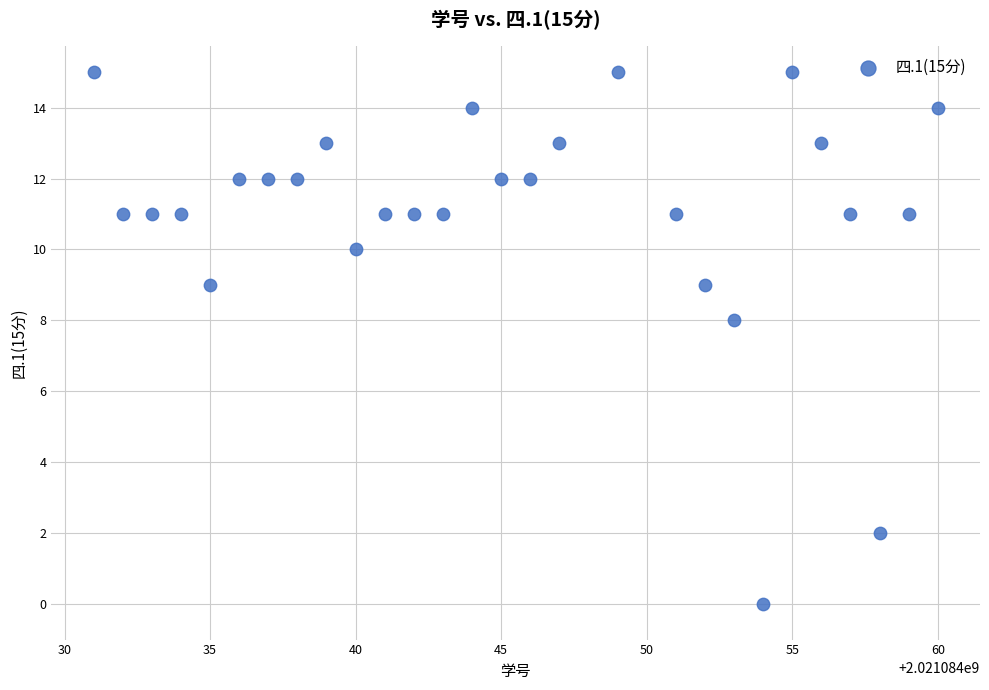

What is the range of X values (max minus min)?

29